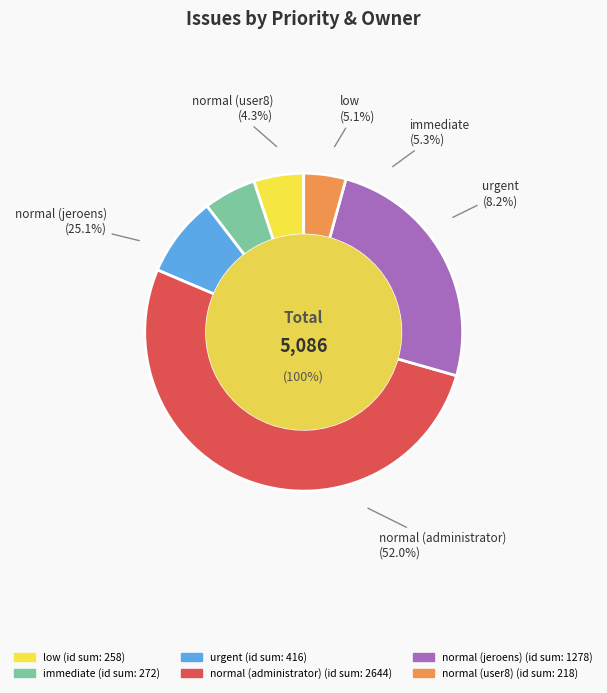

To the nearest percent, what portion does normal (user8) represent?

4%